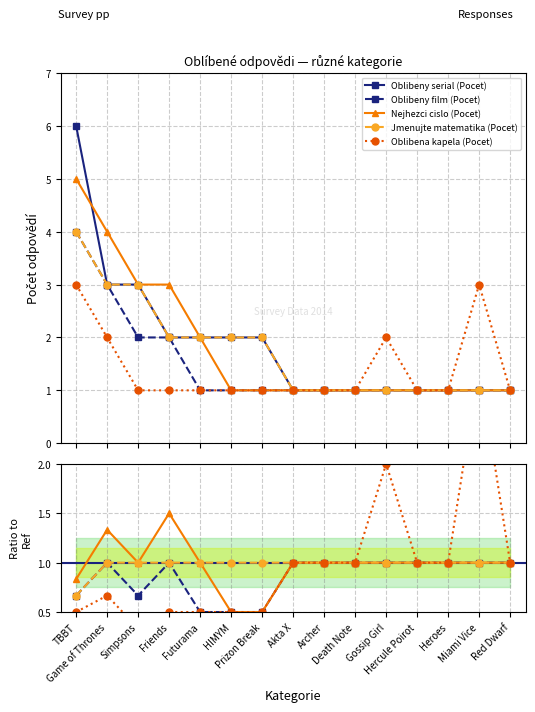

What value does the Jmenujte matematika (Pocet) series have at Gossip Girl?

1.0